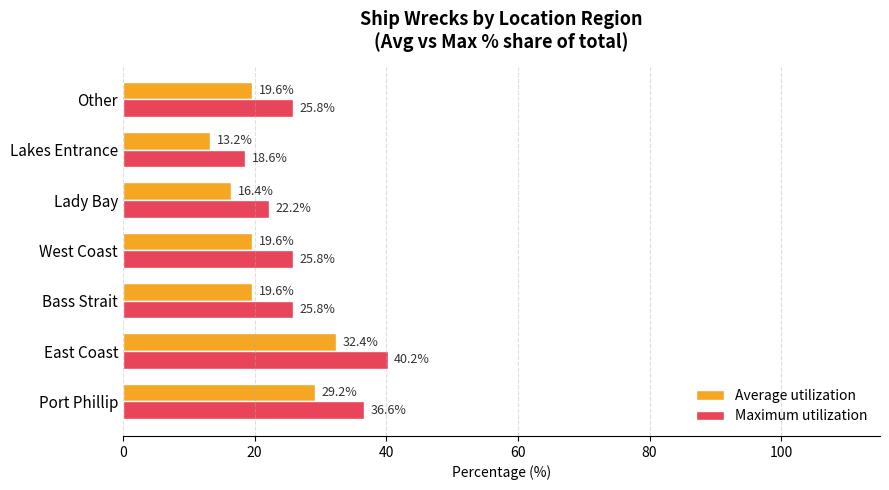

Which label corresponds to the smallest value in the chart?

Lakes Entrance